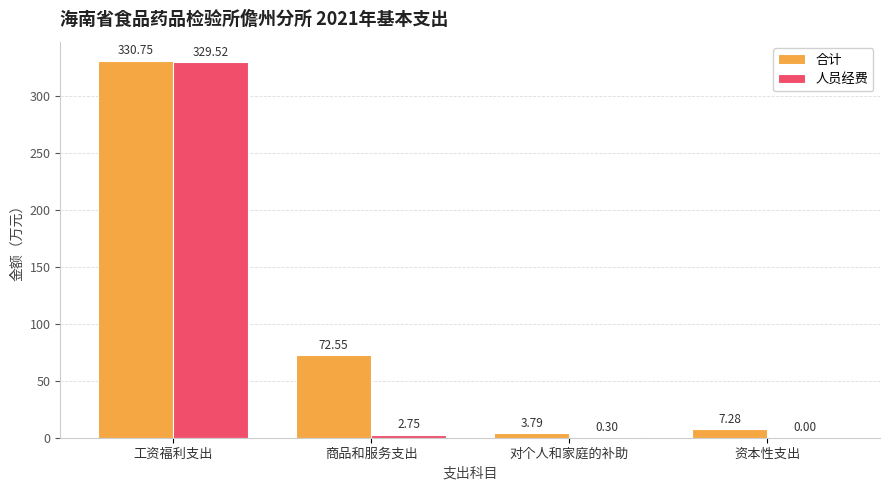

At which label does 人员经费 reach its peak?

工资福利支出